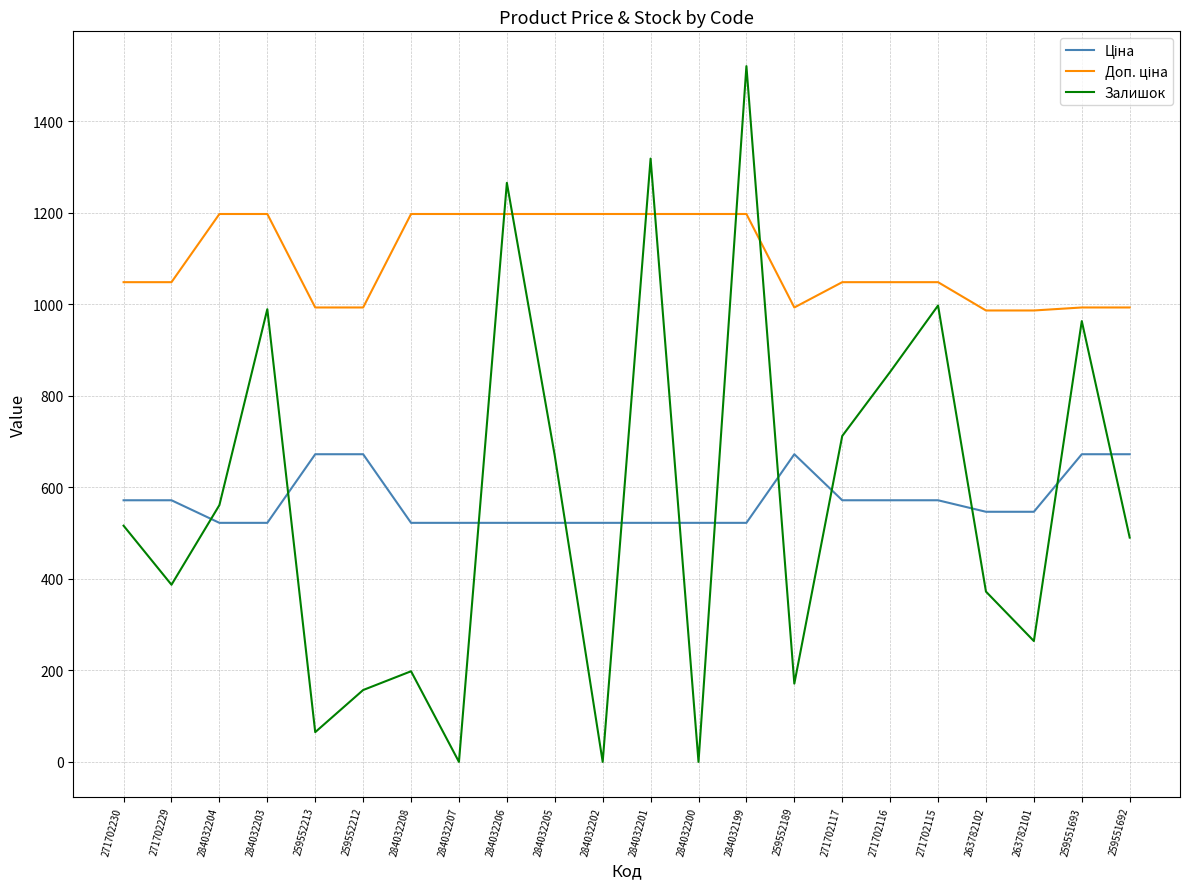

Is it true that Залишок equals 148.6 at 259551692?

False